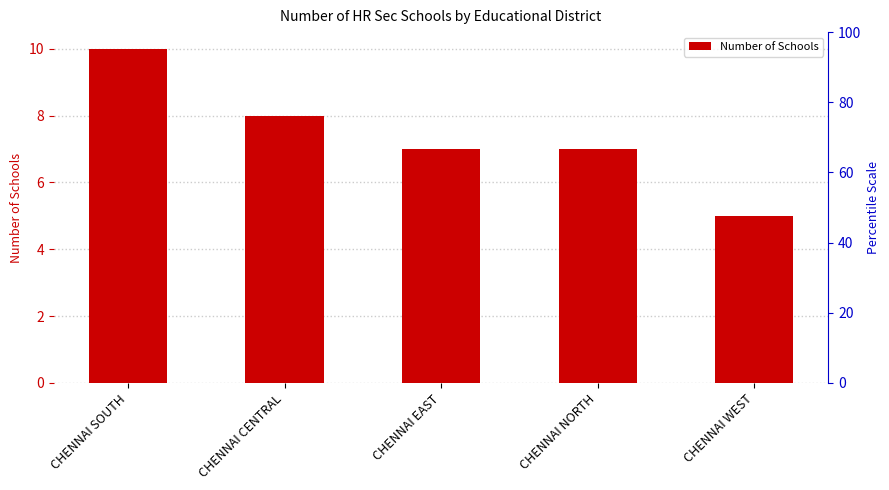

What is the label of the 5th bar from the left?

CHENNAI WEST